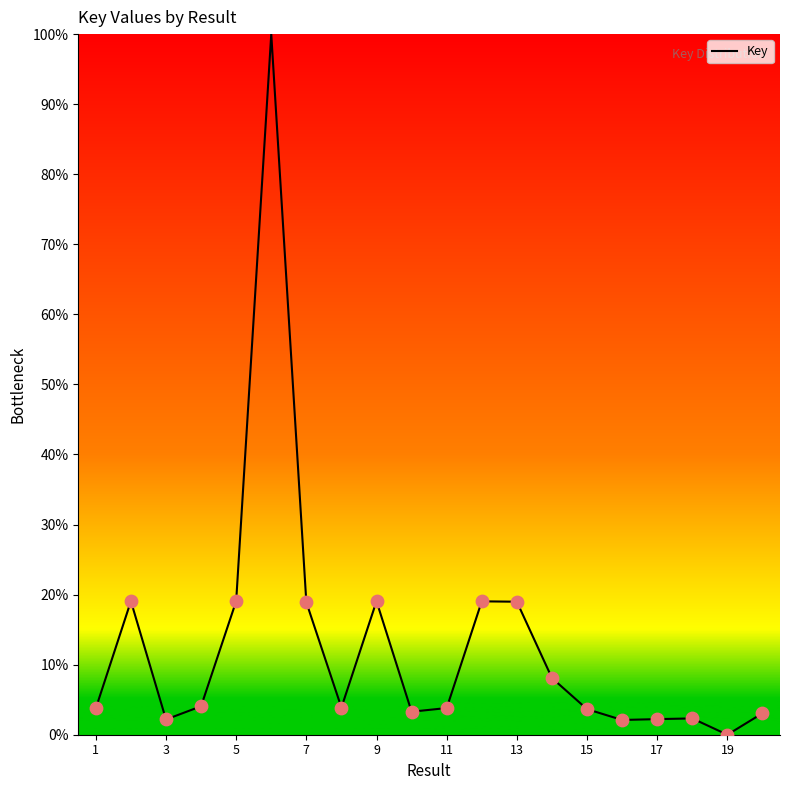

What is the difference between the maximum and minimum values?

100.0